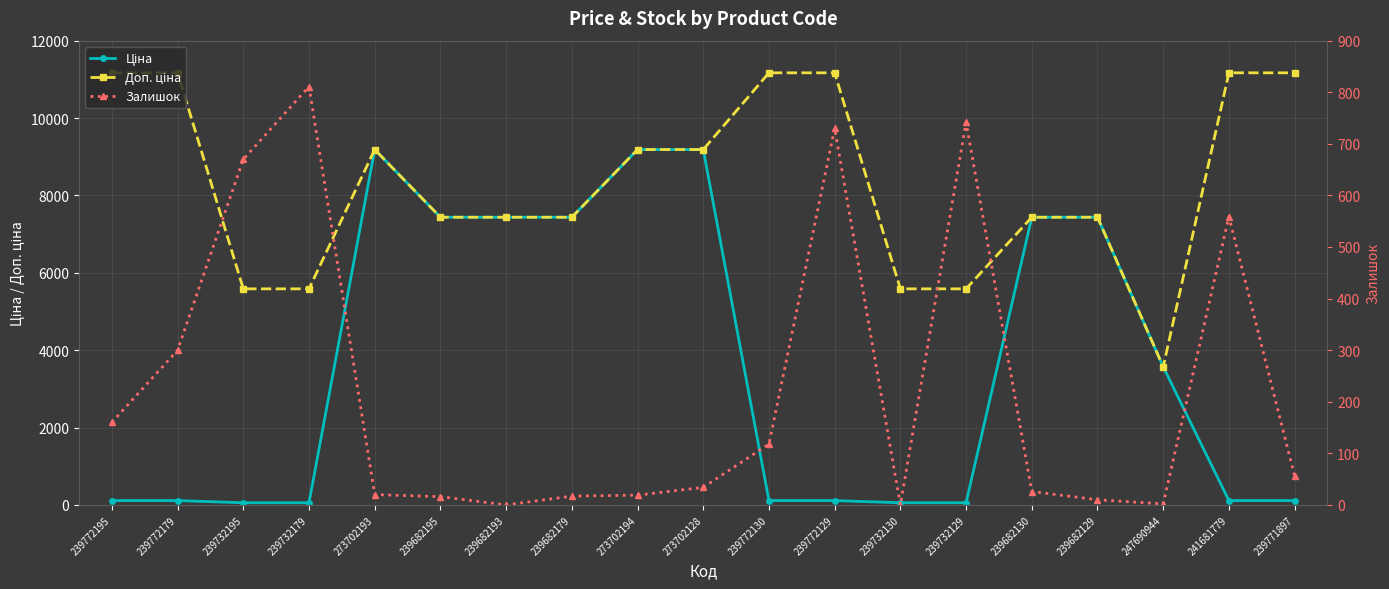

How many lines are shown in the chart?

3